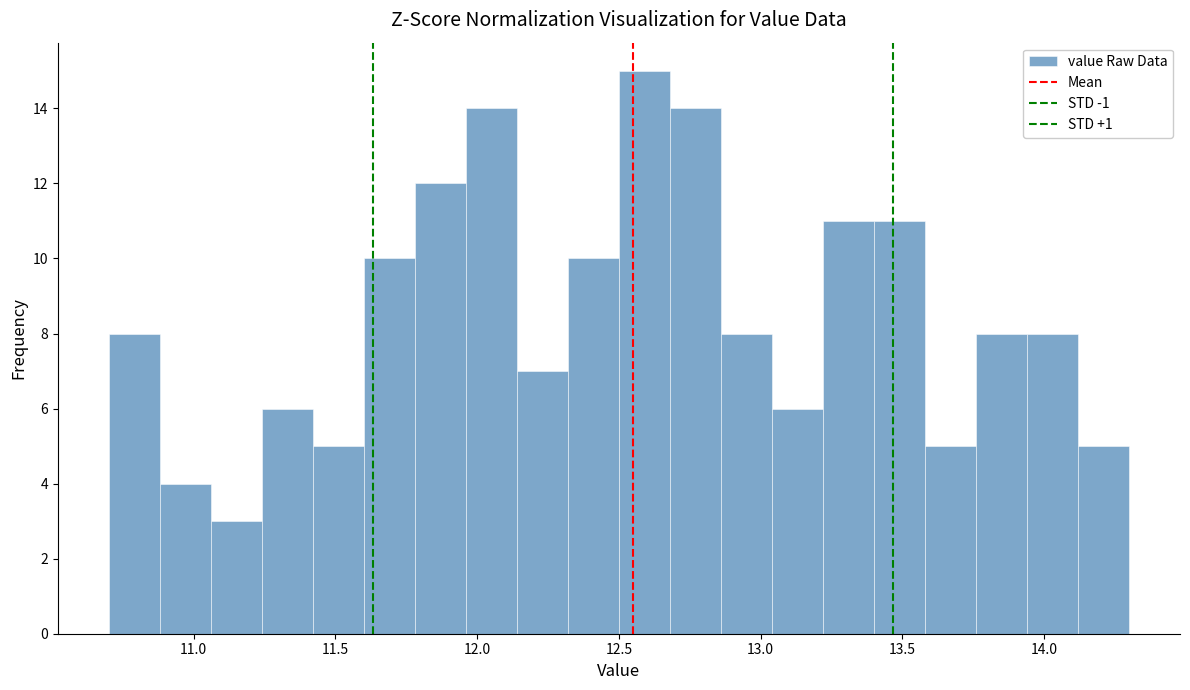

Around what value on the x-axis is the tallest bar? Give the approximate position of its centre, as read against the axis.

12.60